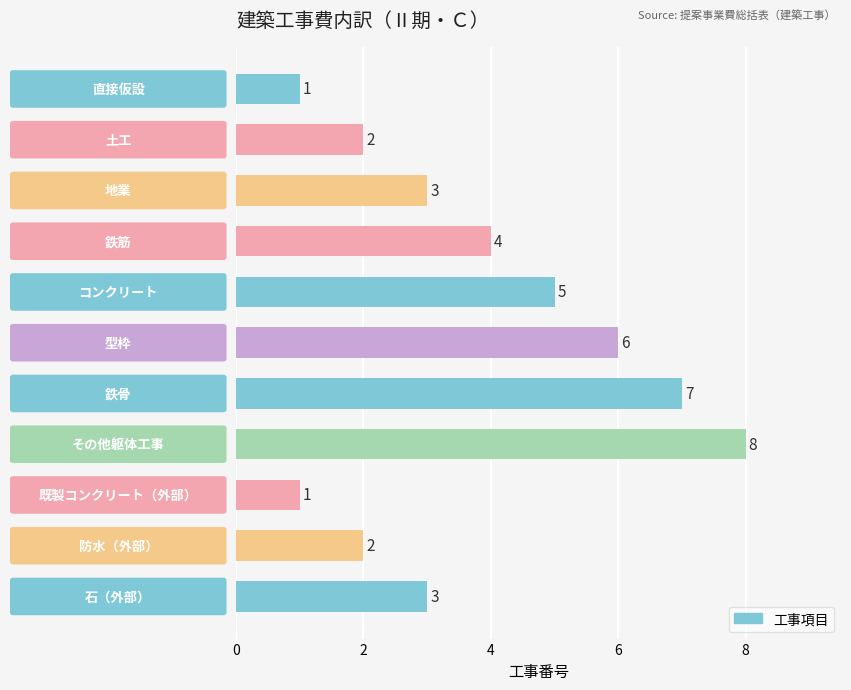

Count the values in the range 2 to 6.

7